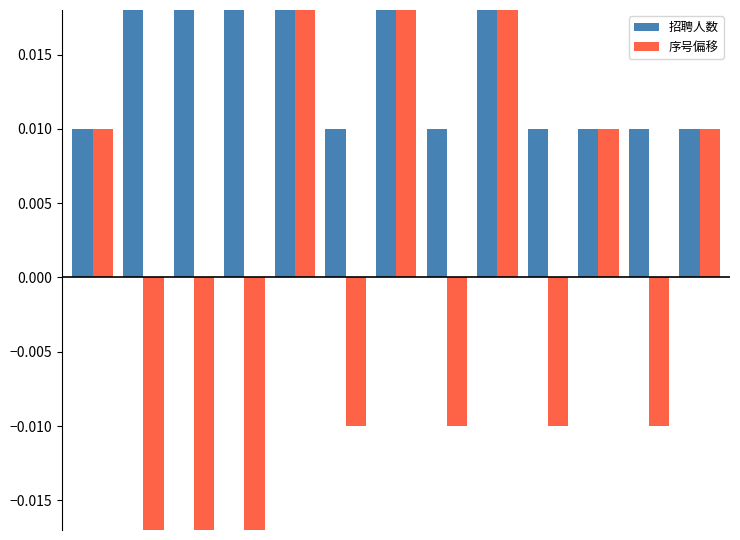

Does the chart contain any negative values?

Yes